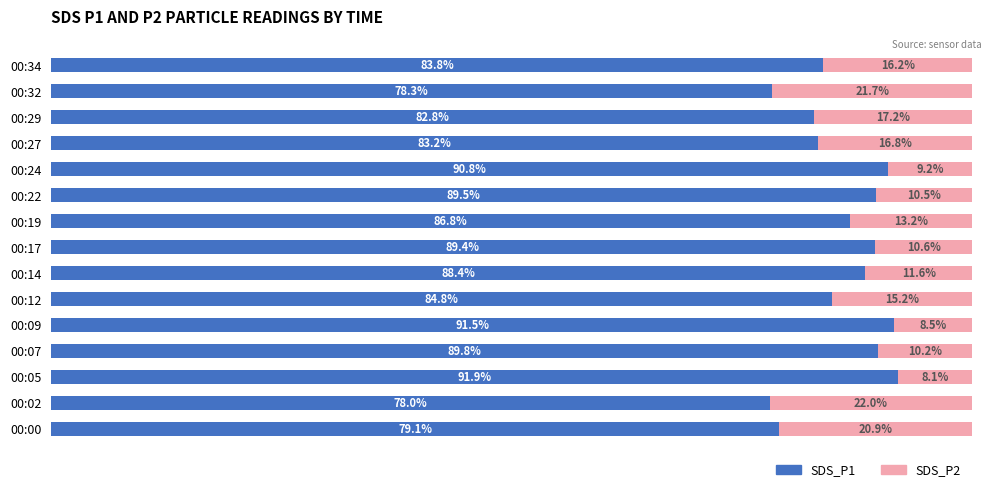

Which category has the lowest value in the SDS_P1 series?

00:02